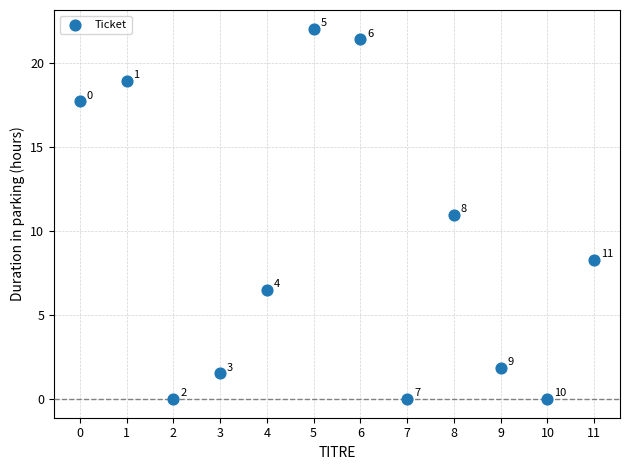

What is the range of Y values (max minus min)?

22.1